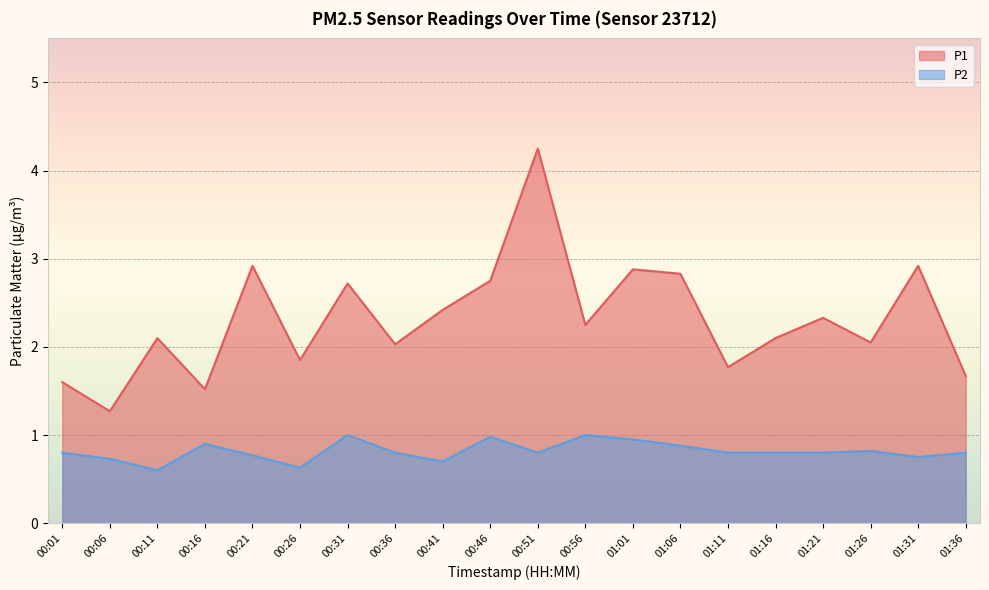

What is the maximum value shown in the chart?

4.2